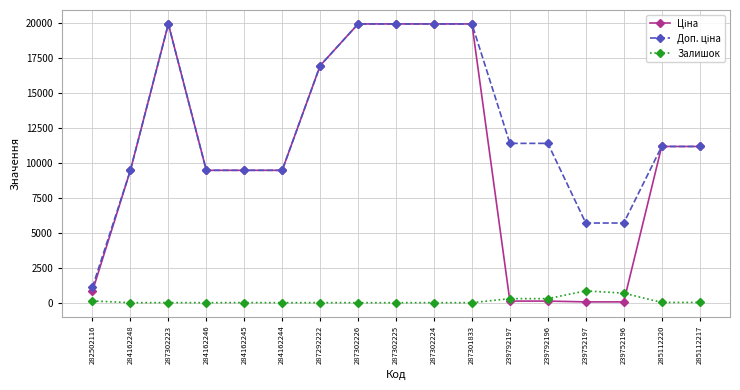

What is the maximum value shown in the chart?

19964.2